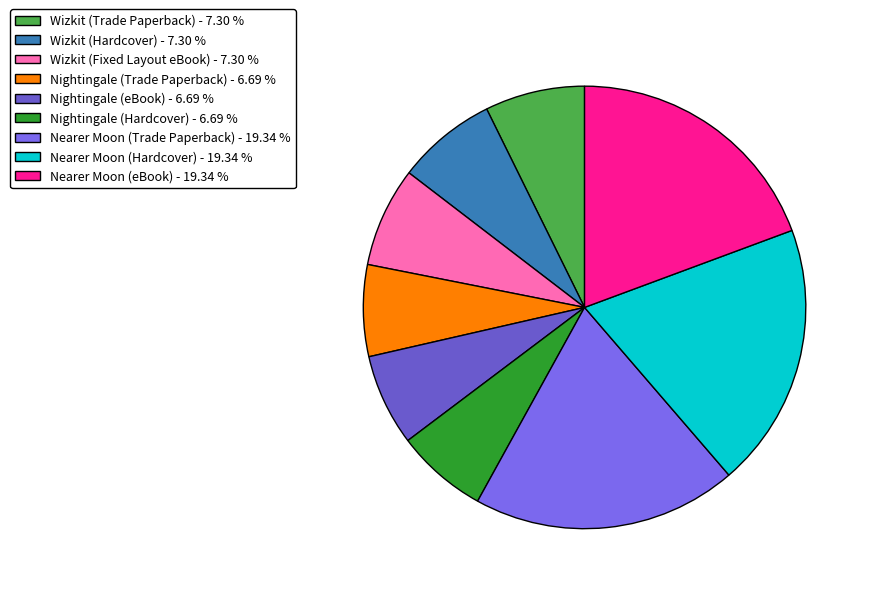

What portion of the pie excludes Nearer Moon (eBook)?

80.7%